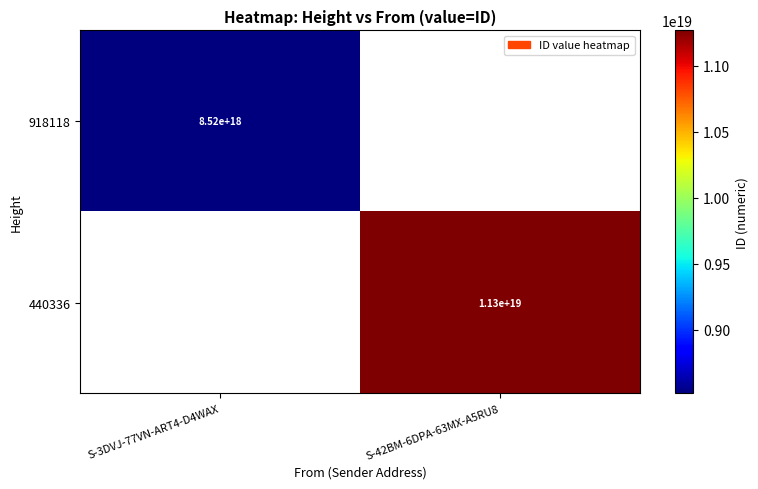

The value of 918118 at S-3DVJ-77VN-ART4-D4WAX is 8520000000000000000. True or false?

True